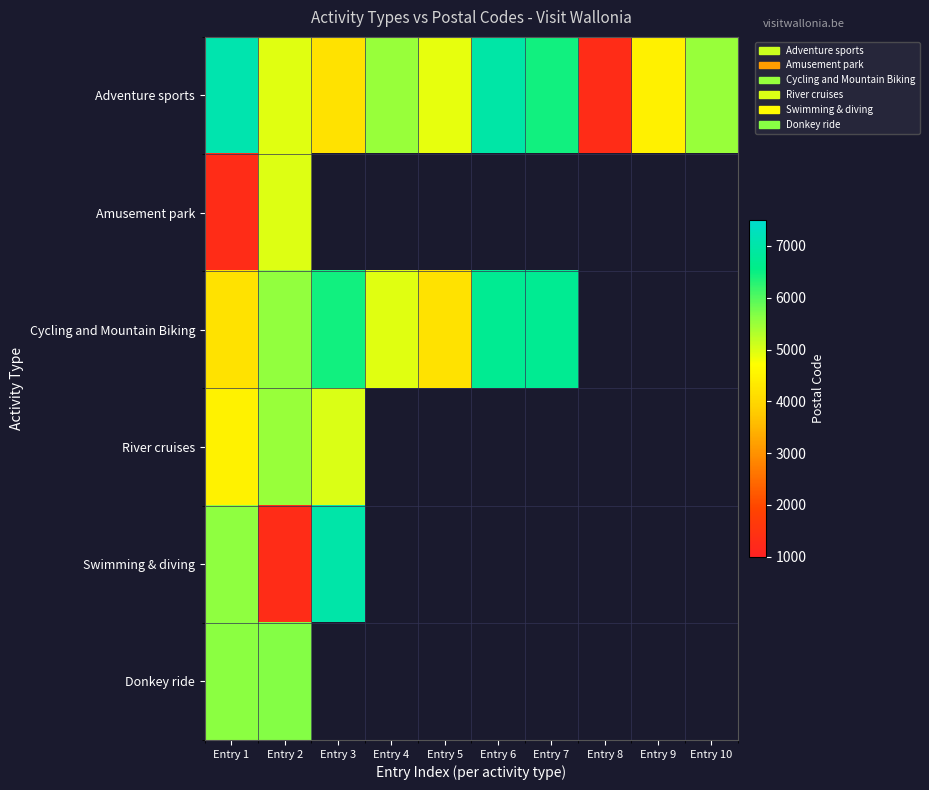

Which series has the largest range (max minus min)?

Adventure sports